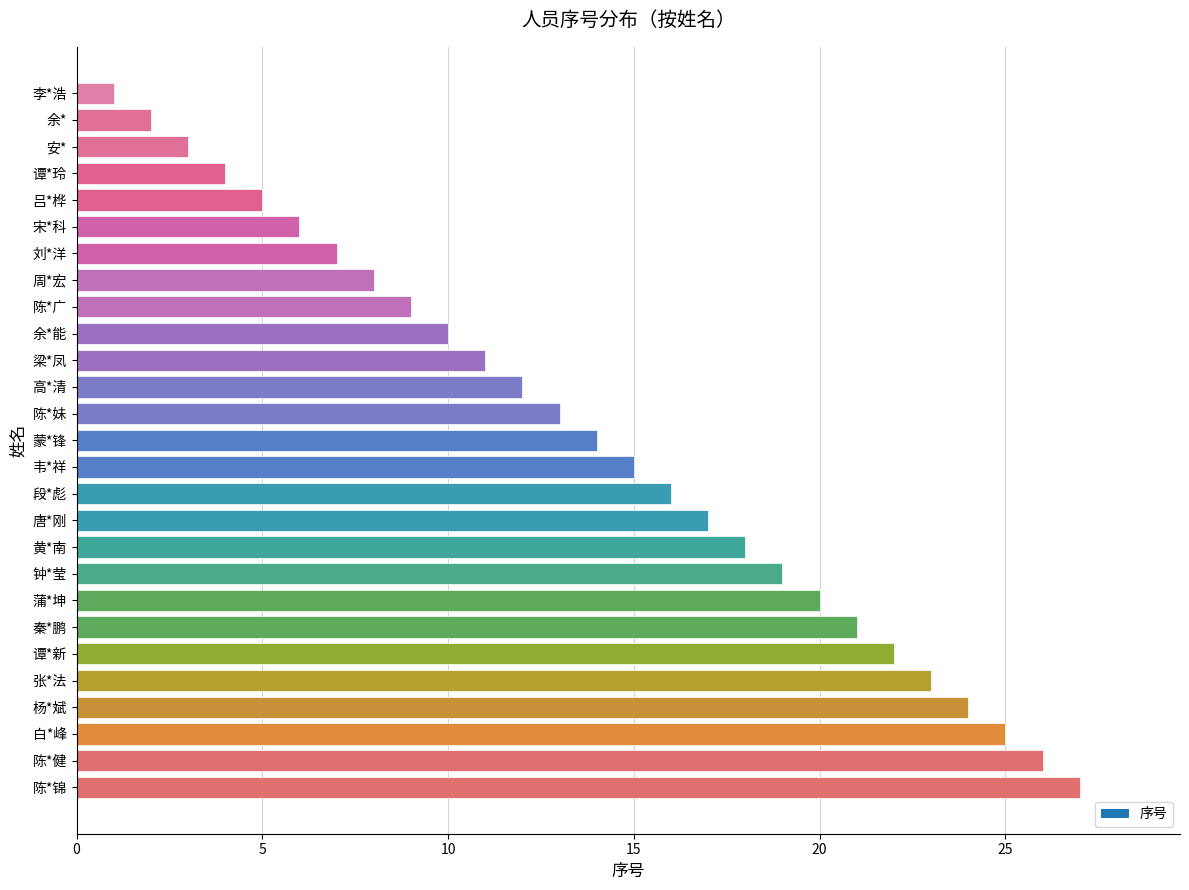

Does the chart contain stacked bars?

No